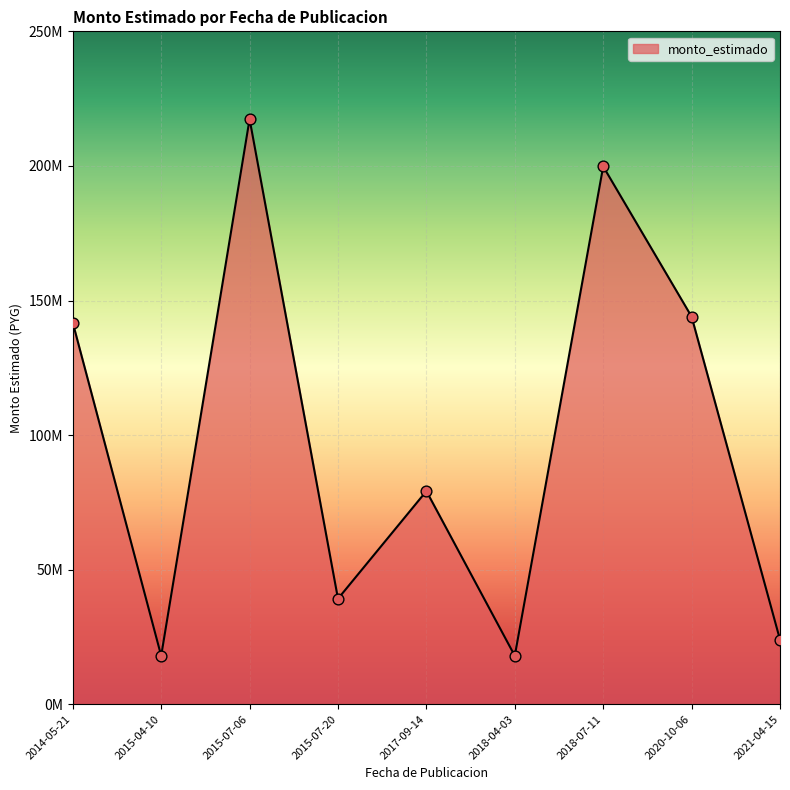

Between 2018-07-11 and 2015-04-10, which is larger?

2018-07-11